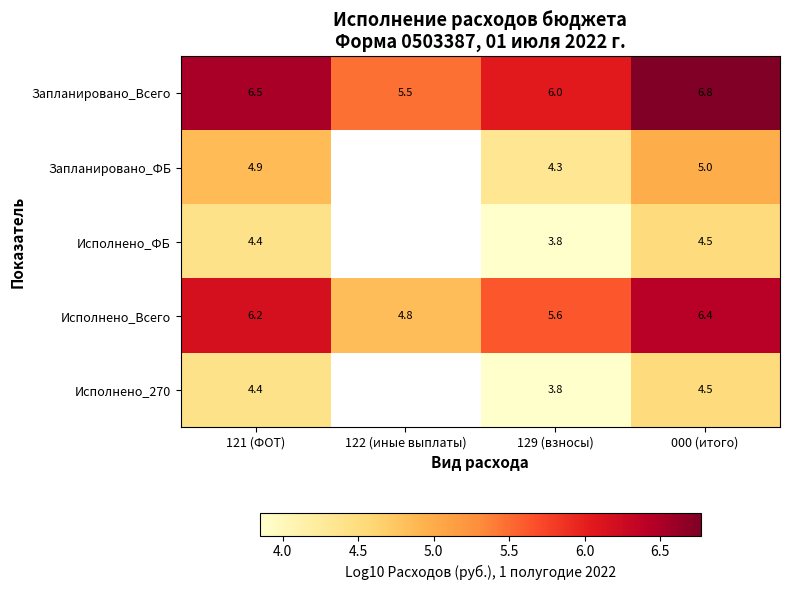

Is it true that Запланировано_ФБ equals 7.1 at 000 (итого)?

False